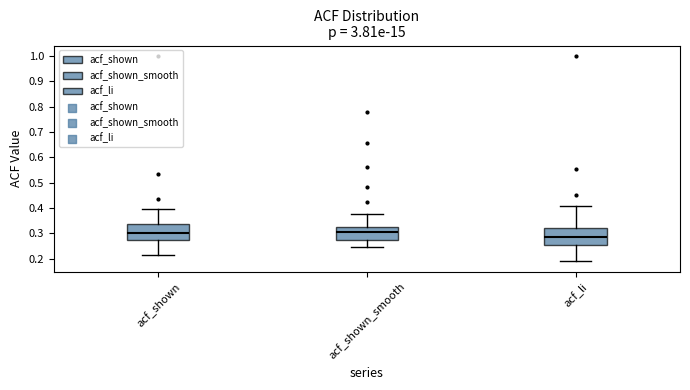

Which box has the lowest median line?

acf_li